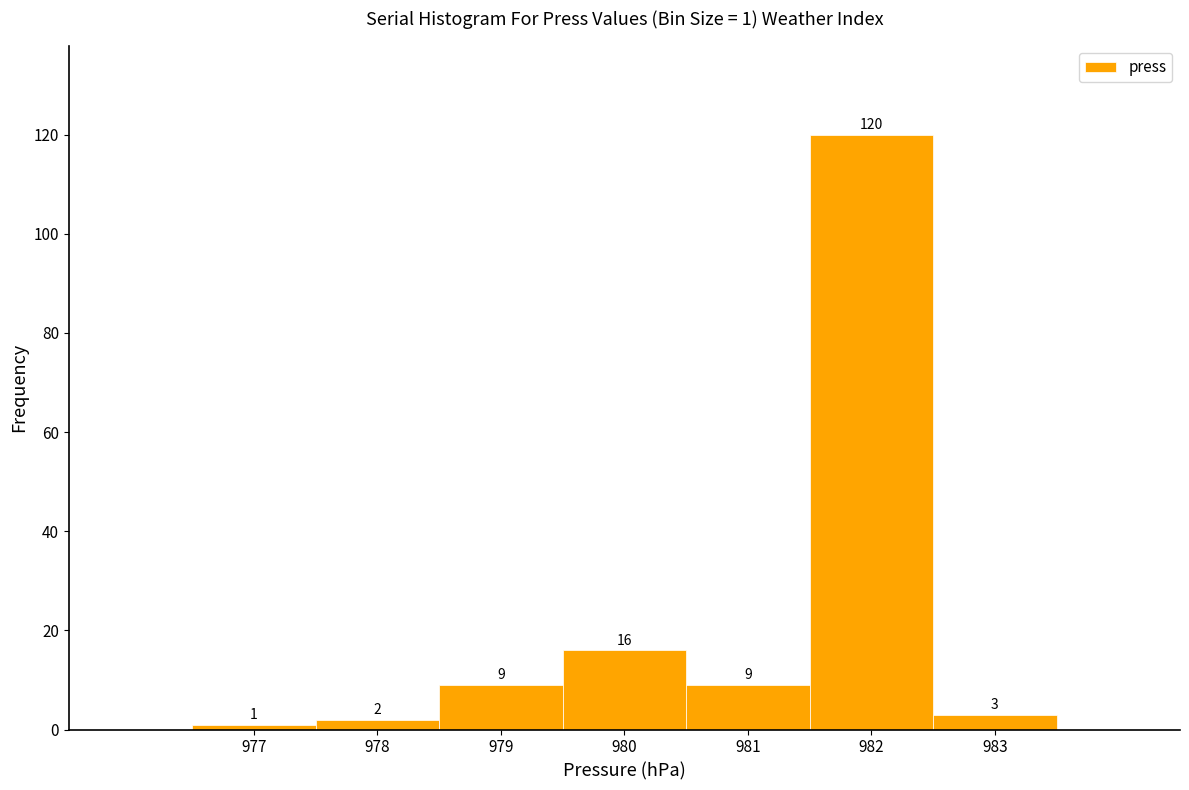

Which range on the x-axis has the tallest bar?

981.5 to 982.5